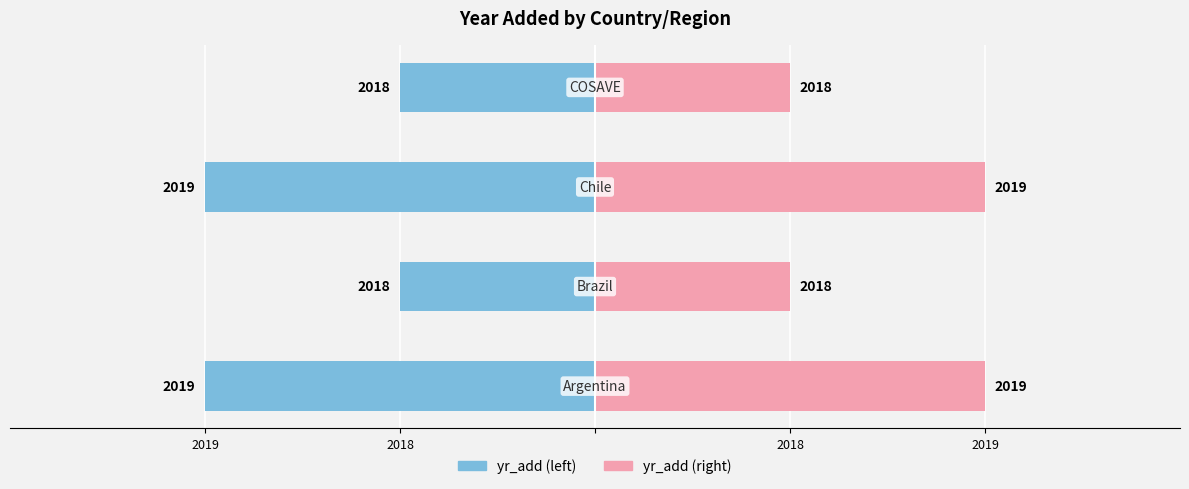

What is the label of the 4th bar from the left?

2019